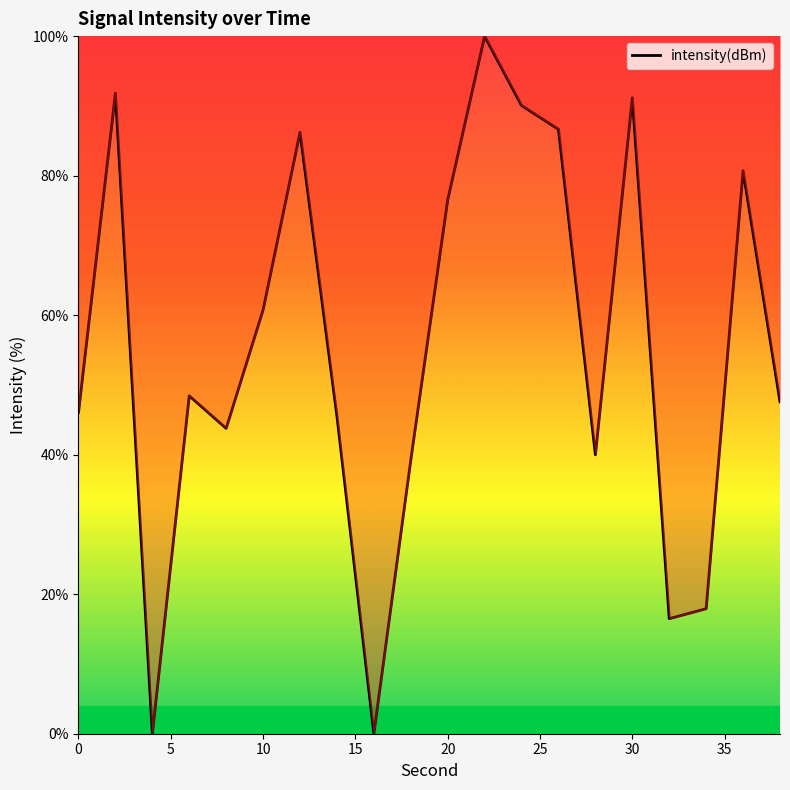

What is the difference between the maximum and minimum values?

100.0